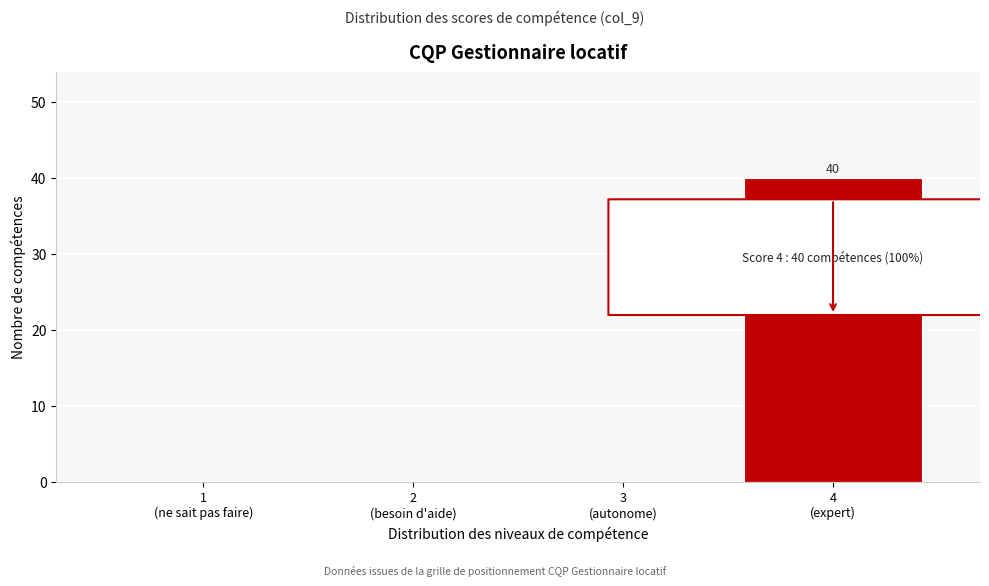

What is the sum of all values?

40